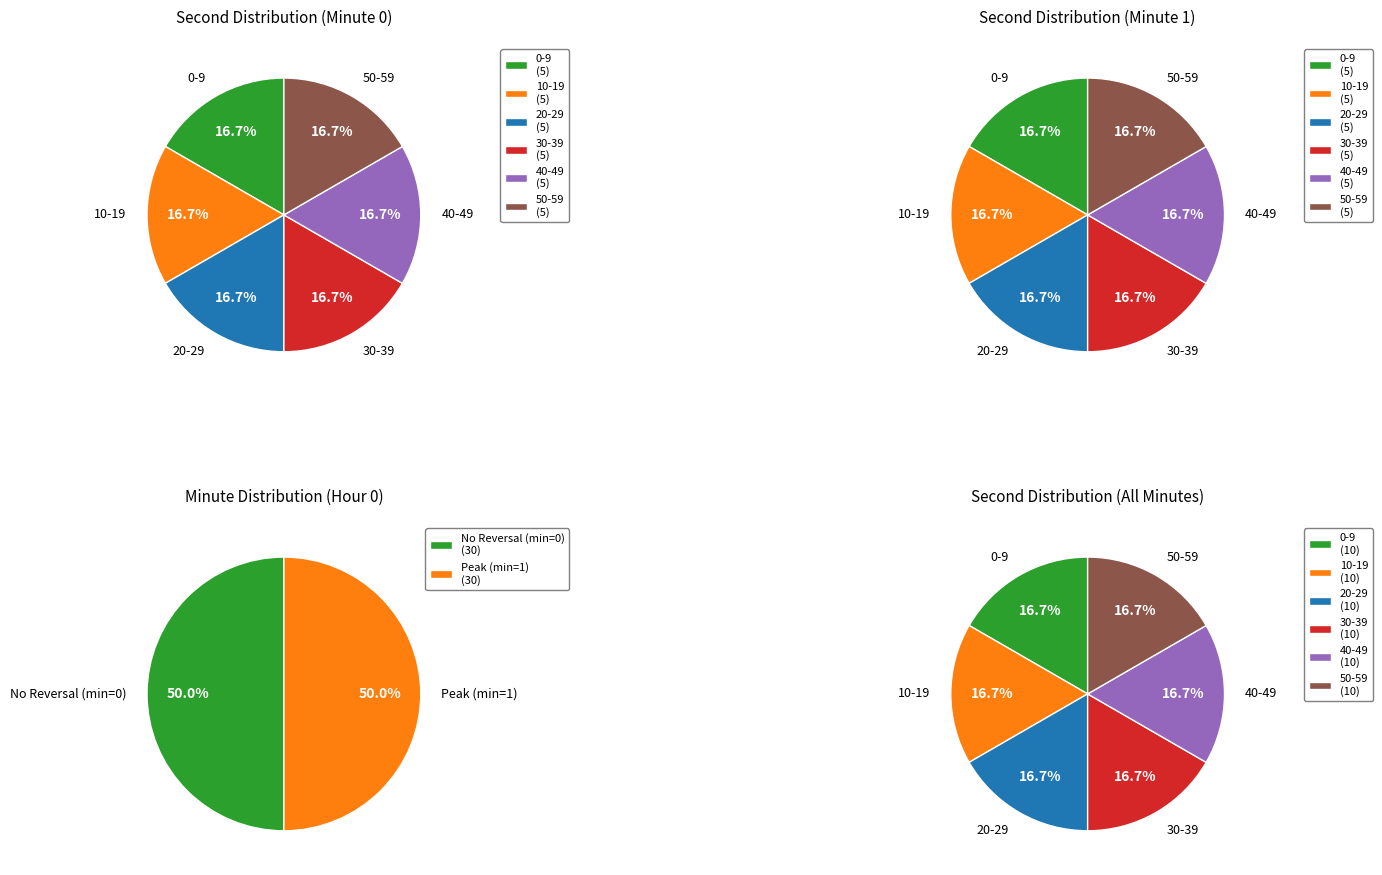

Which series has the largest range (max minus min)?

No Reversal